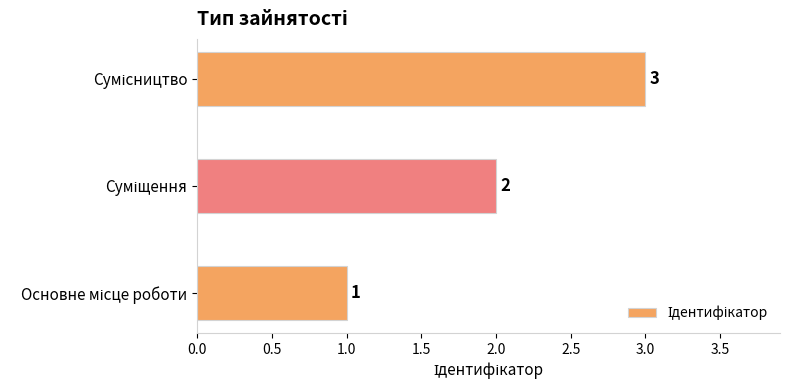

How many values are between 1 and 3?

3